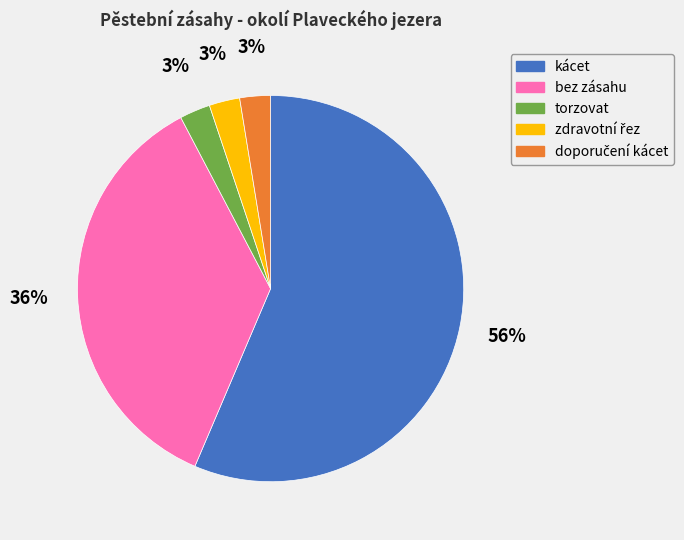

Combined, do bez zásahu and torzovat account for over 50%?

No